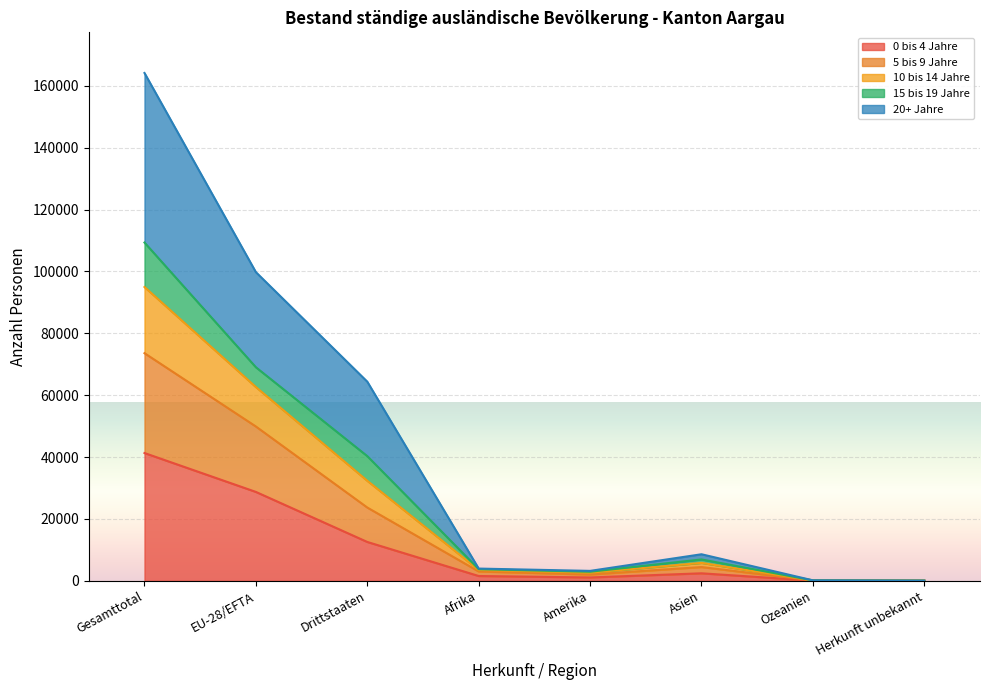

At which category is the sum across all series the highest?

Gesamttotal